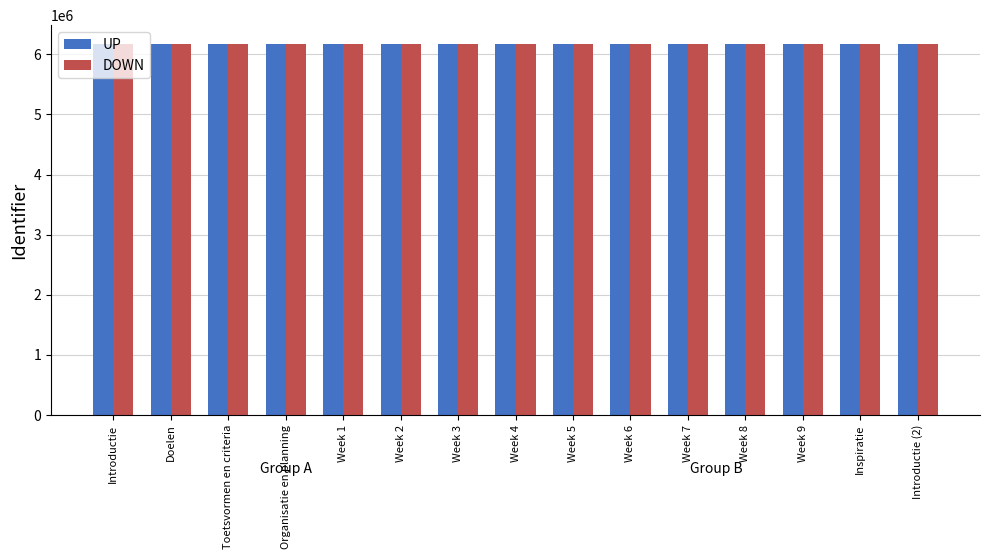

Is it true that DOWN equals 8898855 at Doelen?

False